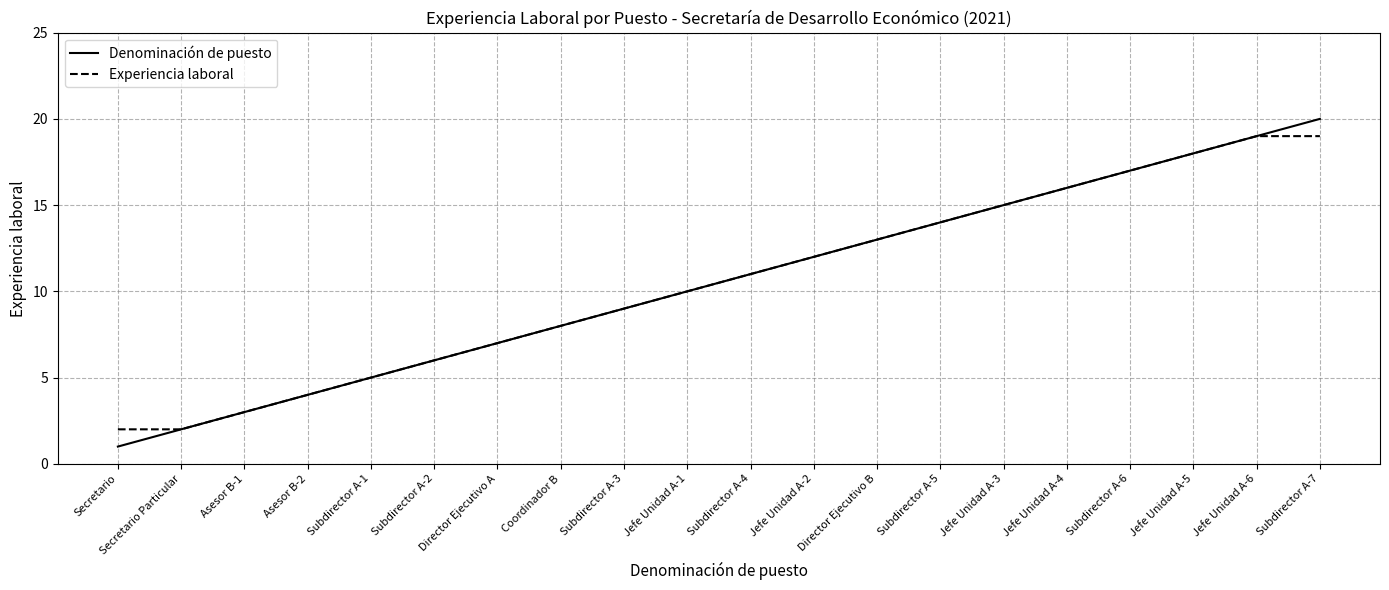

List the series in order of their peak value, lowest first.

Experiencia laboral, Denominación de puesto